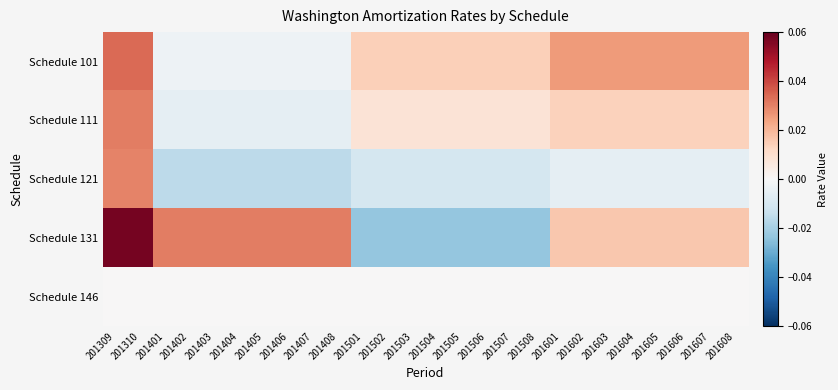

What is the maximum value shown in the chart?

0.1